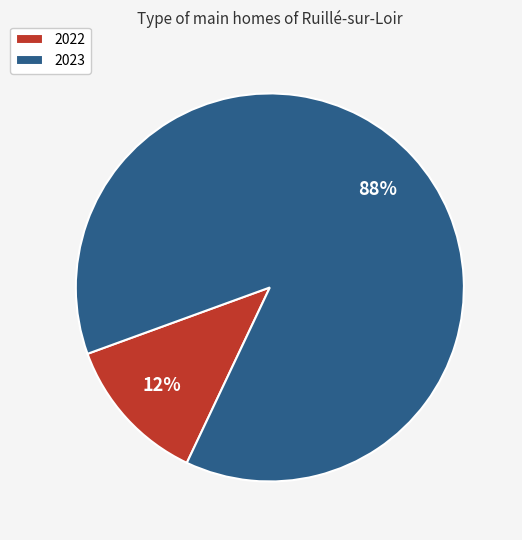

To the nearest percent, what is the combined percentage of 2023 and 2022?

100%